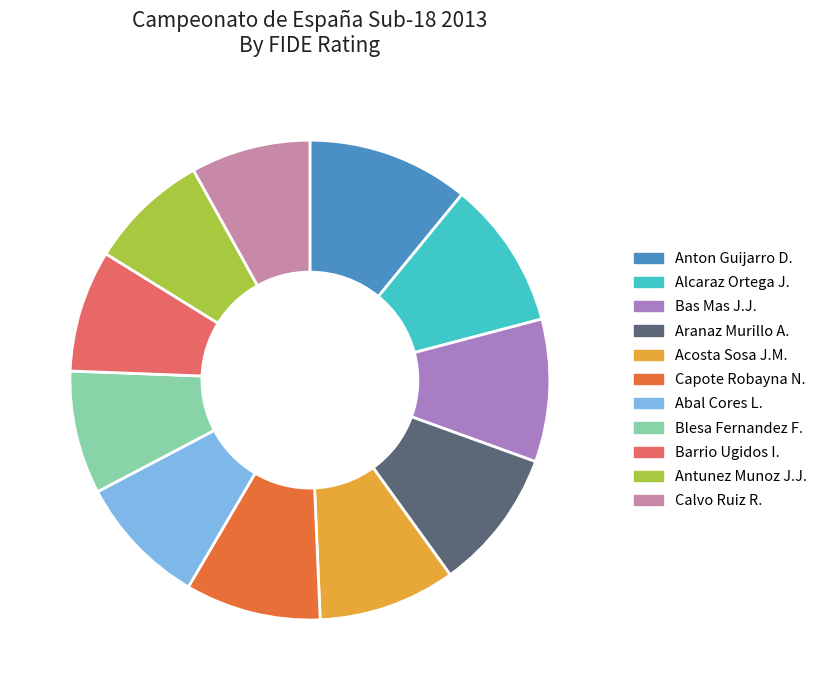

How many segments does this pie chart have?

11